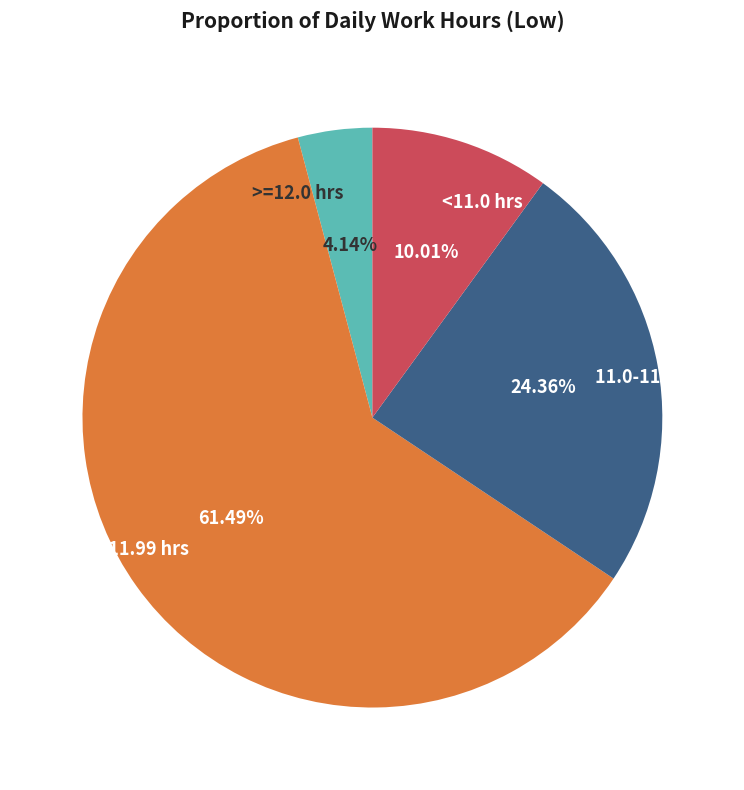

Approximately how many times larger is the value at 11.0-11.89 hrs compared to <11.0 hrs?

2.4